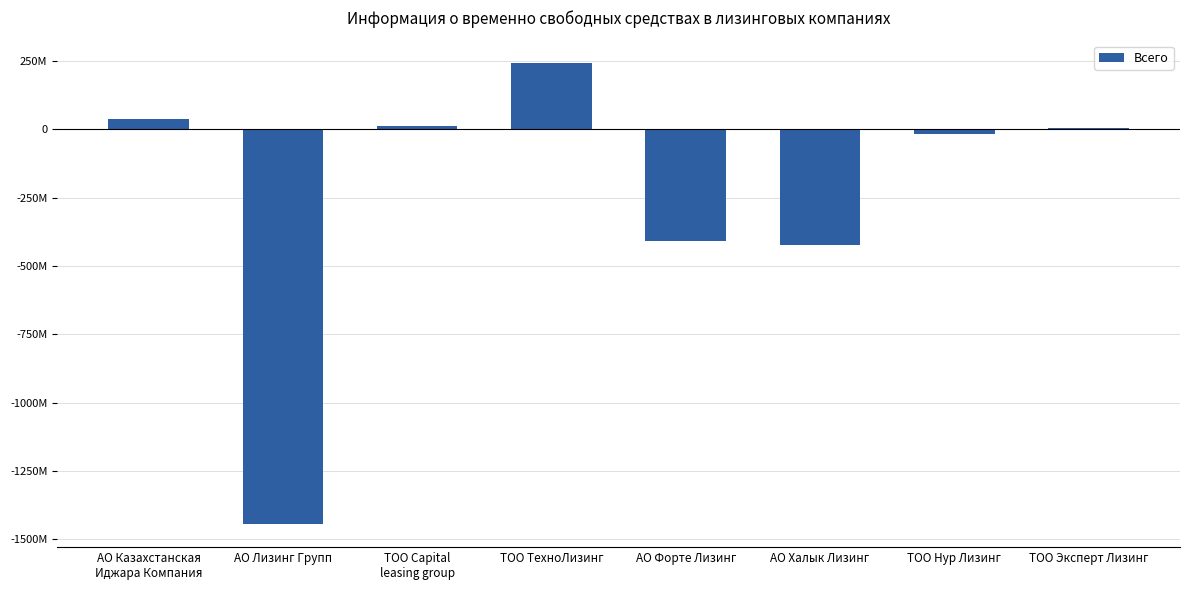

At which label is the value closest to -601666824?

АО Халык Лизинг